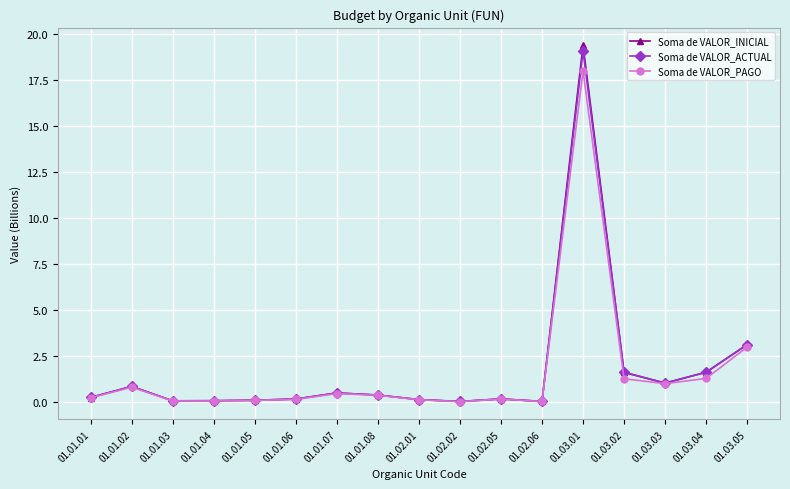

At 01.03.01, list the series in order from smallest to largest.

Soma de VALOR_PAGO, Soma de VALOR_ACTUAL, Soma de VALOR_INICIAL